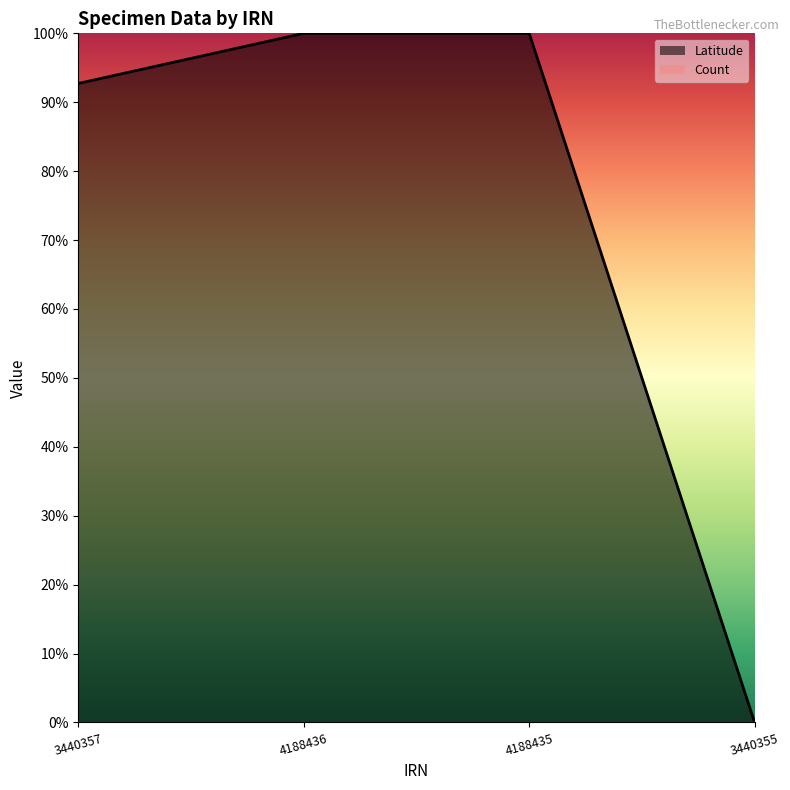

Reading left to right, what are all the values shown in this chart?

3440357=0.9	4188436=1.0	4188435=1.0	3440355=0.0